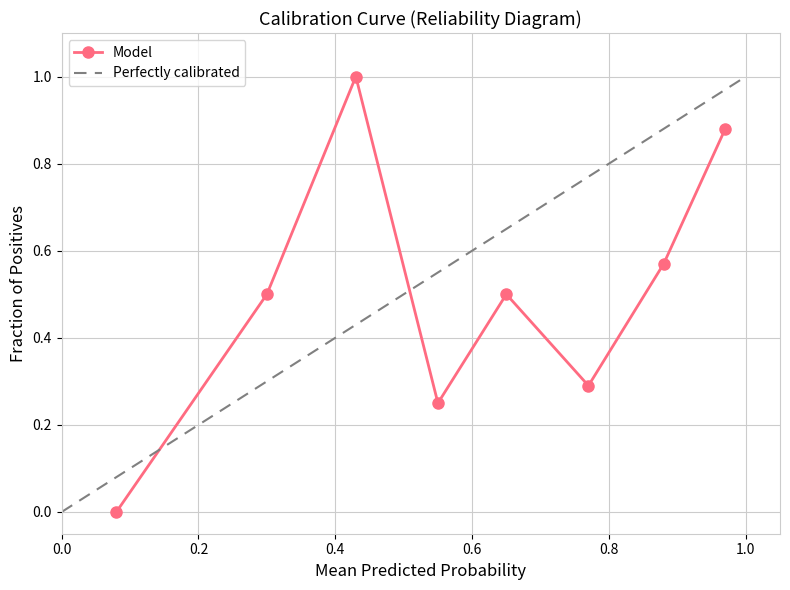

What is the highest value of the Model series?

1.0